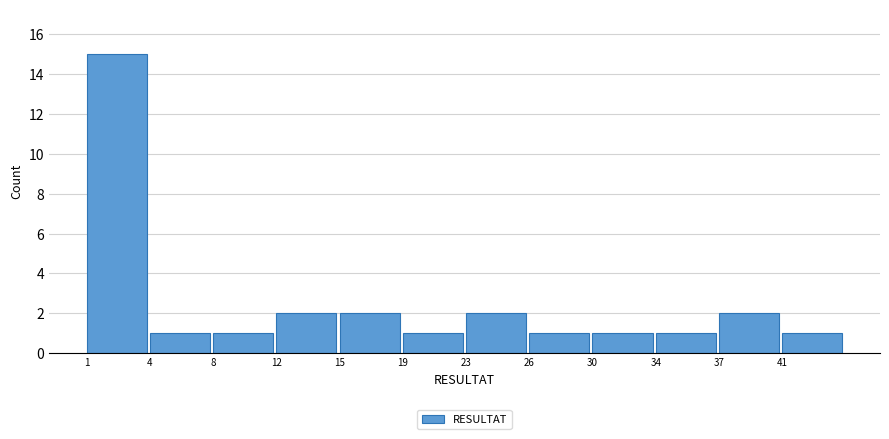

Reading right to left, extract all data points from this chart.

41=1	37=2	34=1	30=1	26=1	23=2	19=1	15=2	12=2	8=1	4=1	1=15